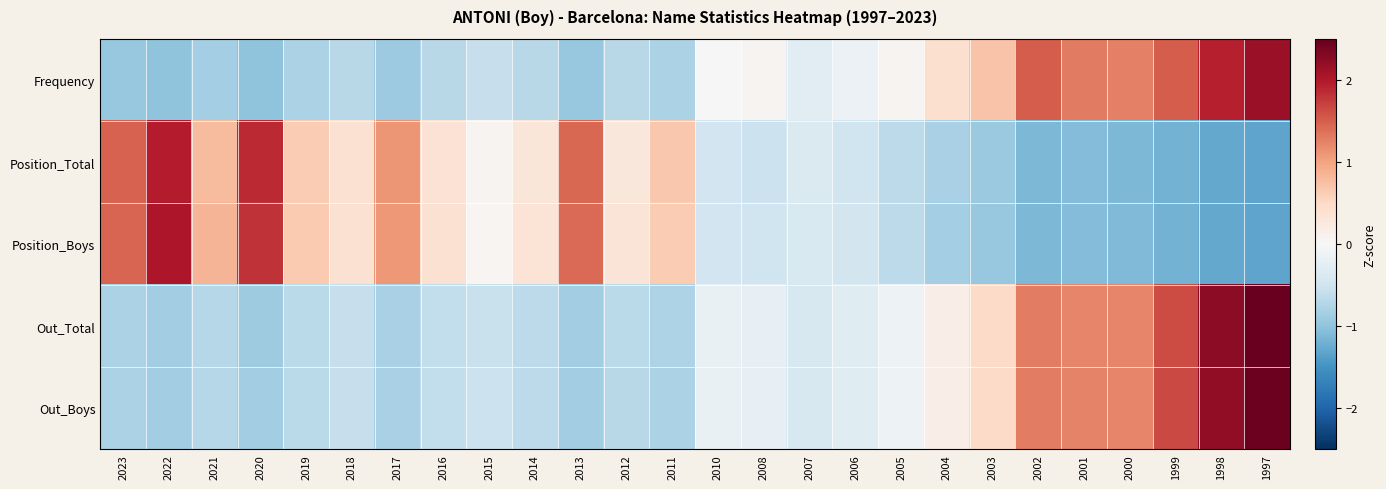

What is the difference between the highest and lowest values at 2023?

2.4